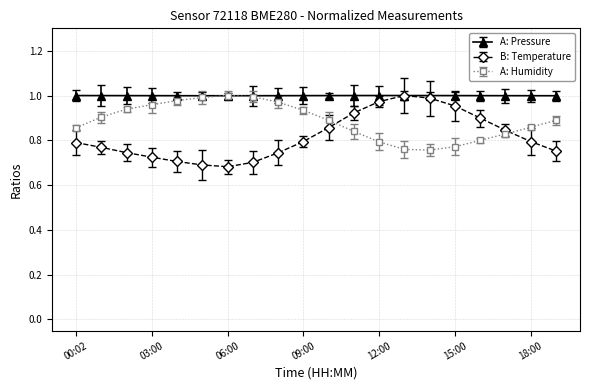

True or false: B: Temperature has more than 0 interior local peaks.

True